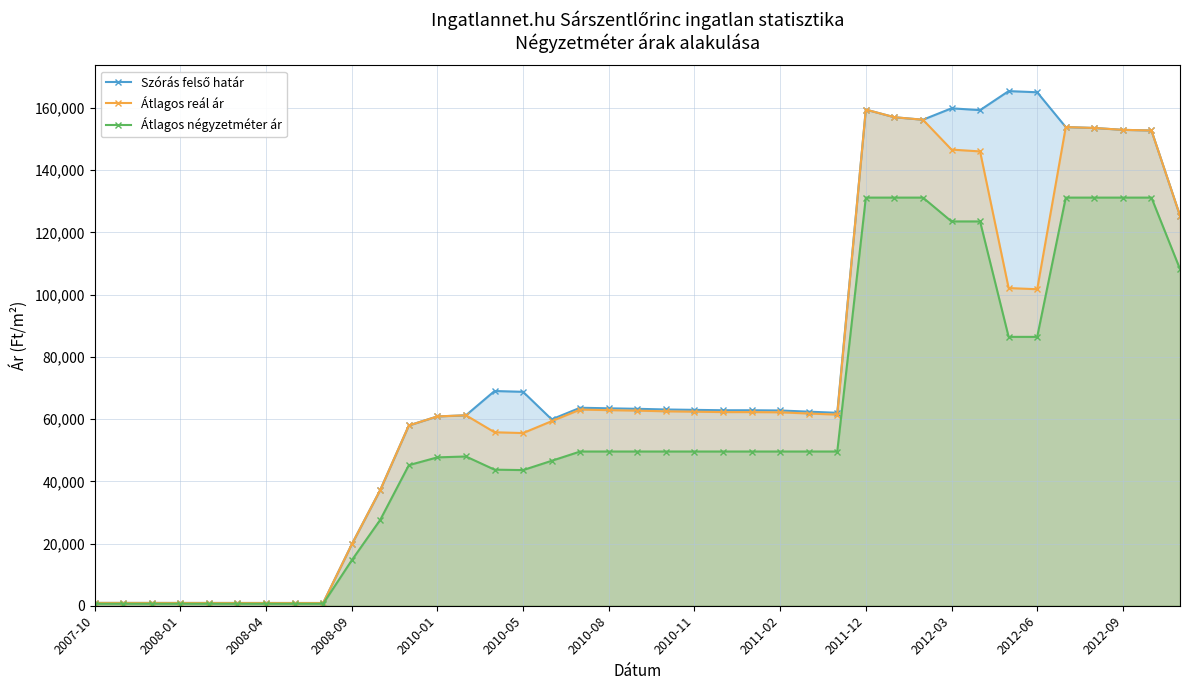

At which category is the sum across all series the highest?

2011-12